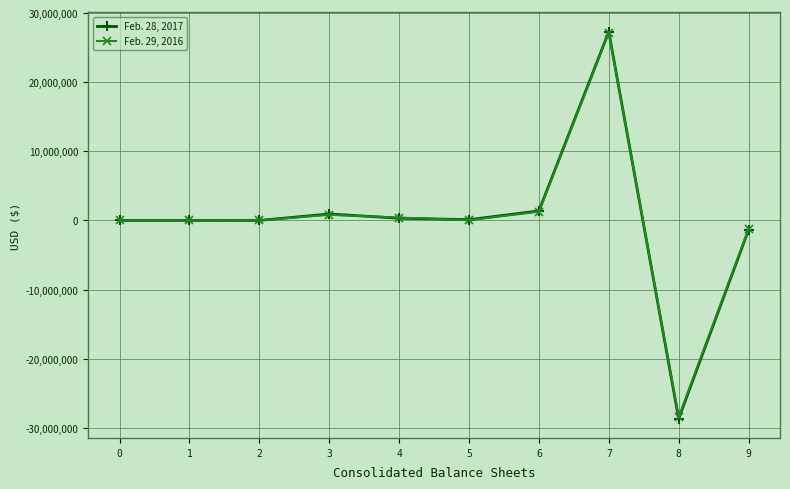

Rank the series by their maximum value, from highest to lowest.

Feb. 28, 2017, Feb. 29, 2016